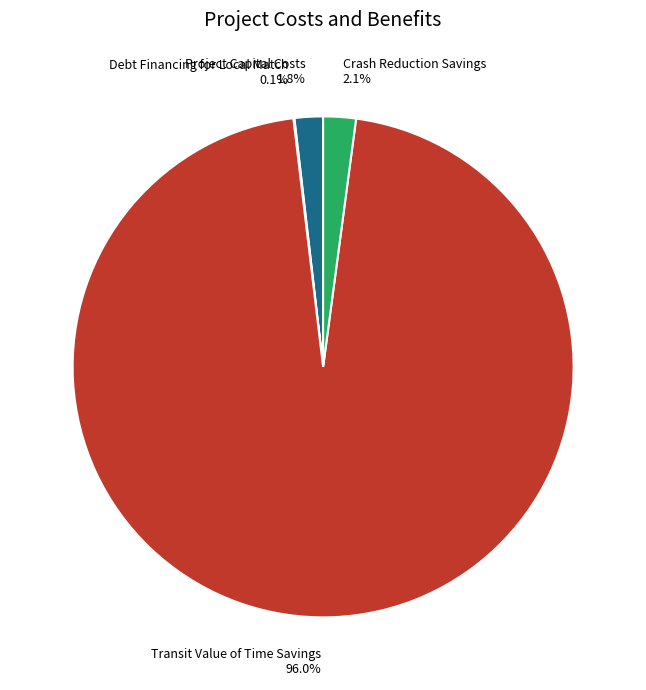

What percentage is NOT represented by Transit Value of Time Savings?

4.0%